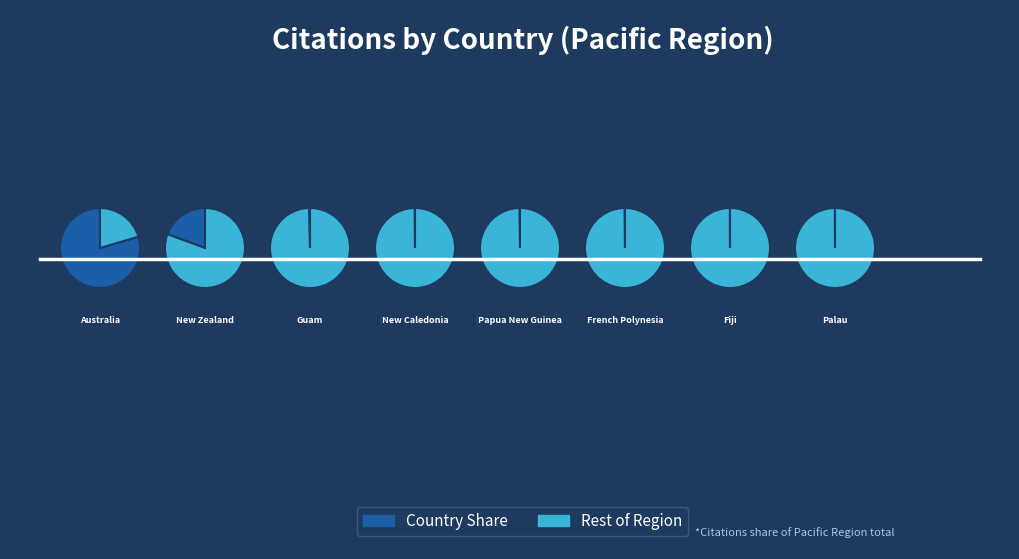

To the nearest percent, what is the difference between the largest and smallest slice percentages?

80%